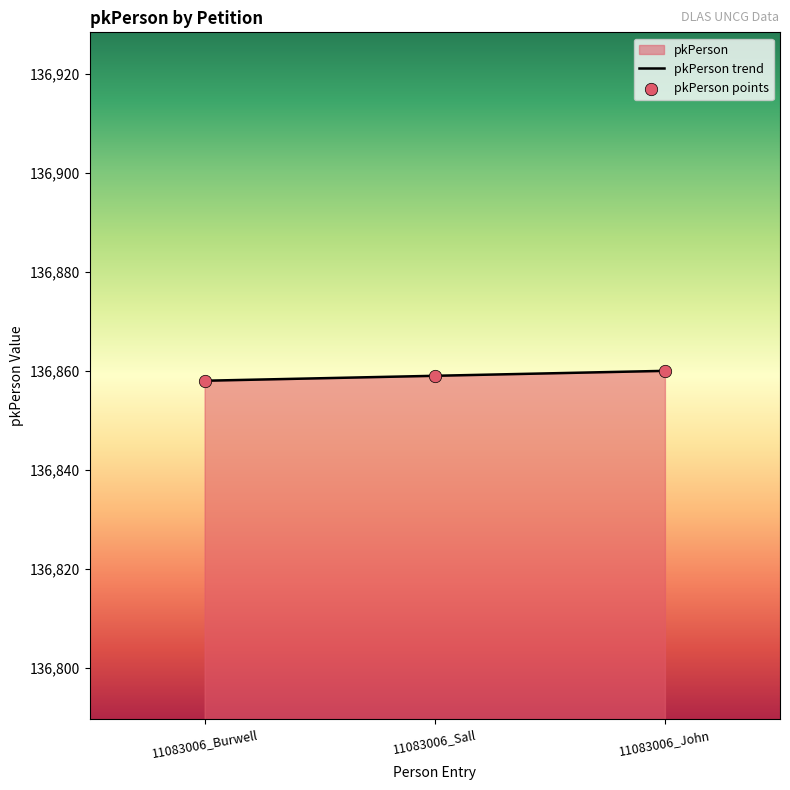

Which has a higher value, 11083006_Sall or 11083006_Burwell?

11083006_Sall